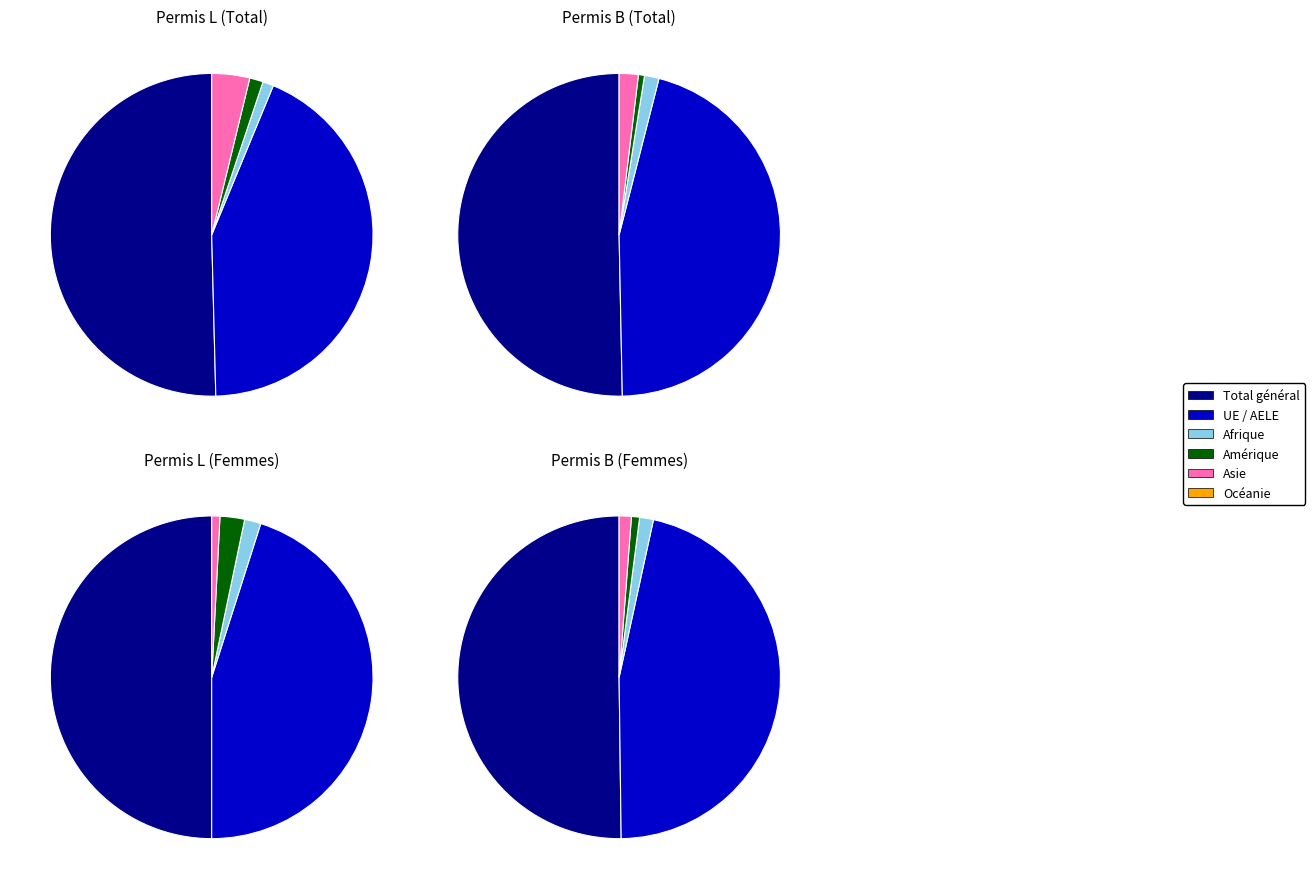

Approximately how many times larger is the value at Asie compared to Amérique?

3.1